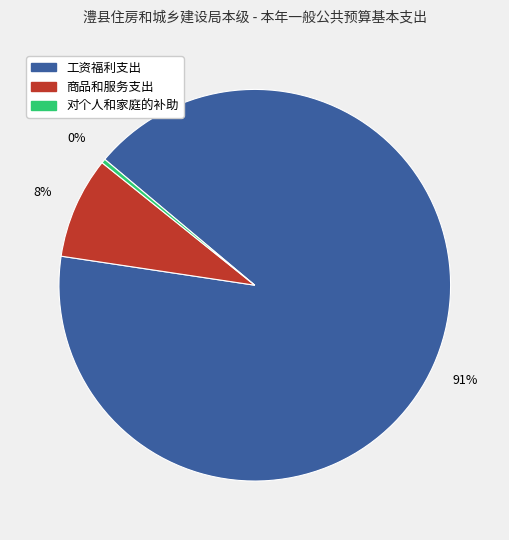

Which has a higher value, 工资福利支出 or 商品和服务支出?

工资福利支出